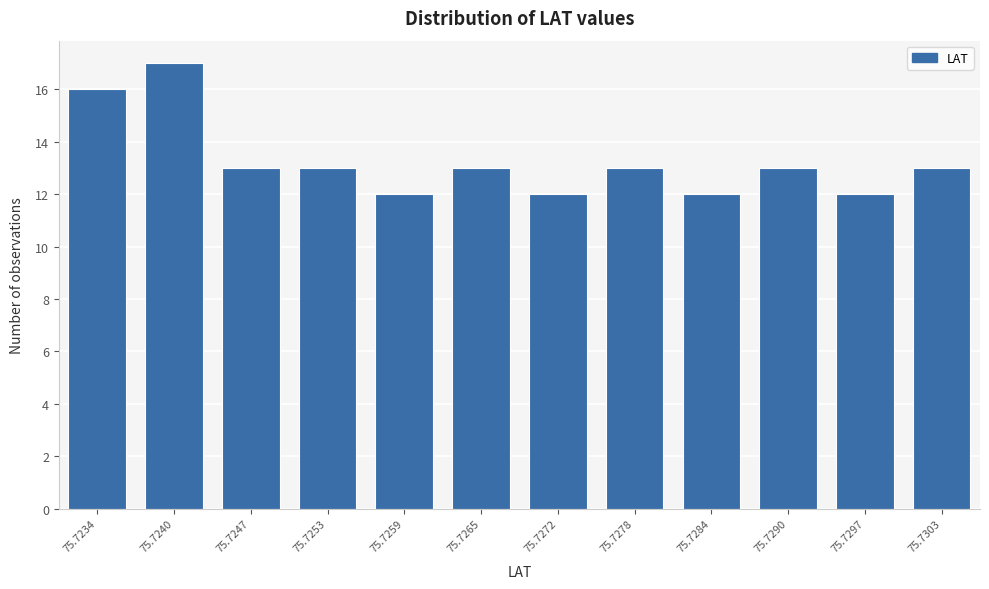

Reading left to right, extract all data points from this chart.

16	17	13	13	12	13	12	13	12	13	12	13